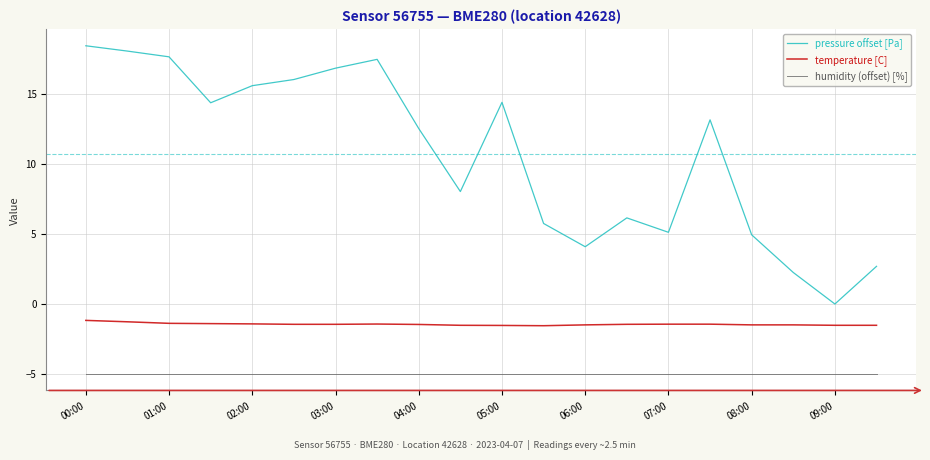

Which series has the largest total across all categories?

pressure offset [Pa]